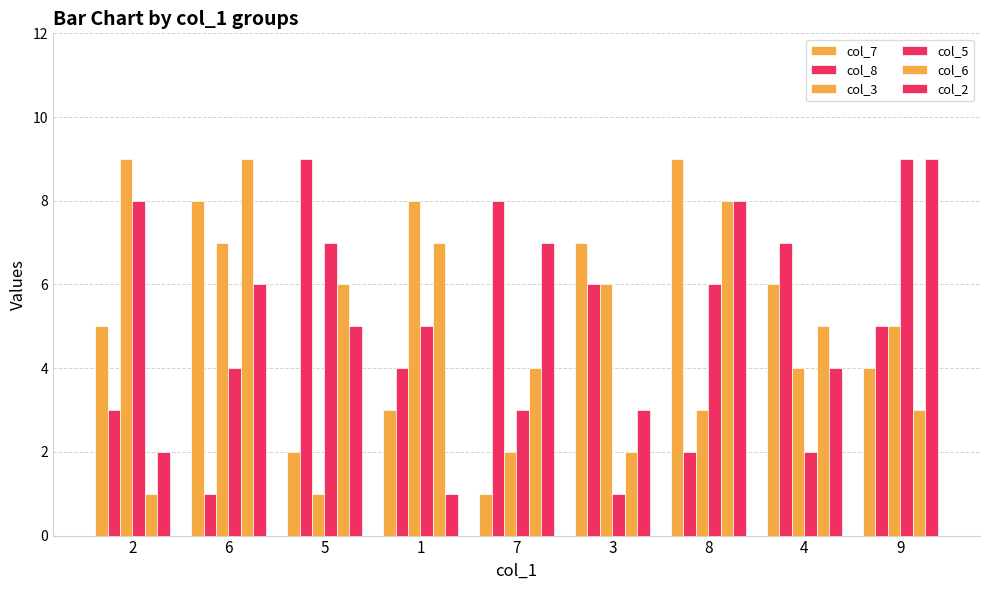

How many distinct data groups are displayed?

6